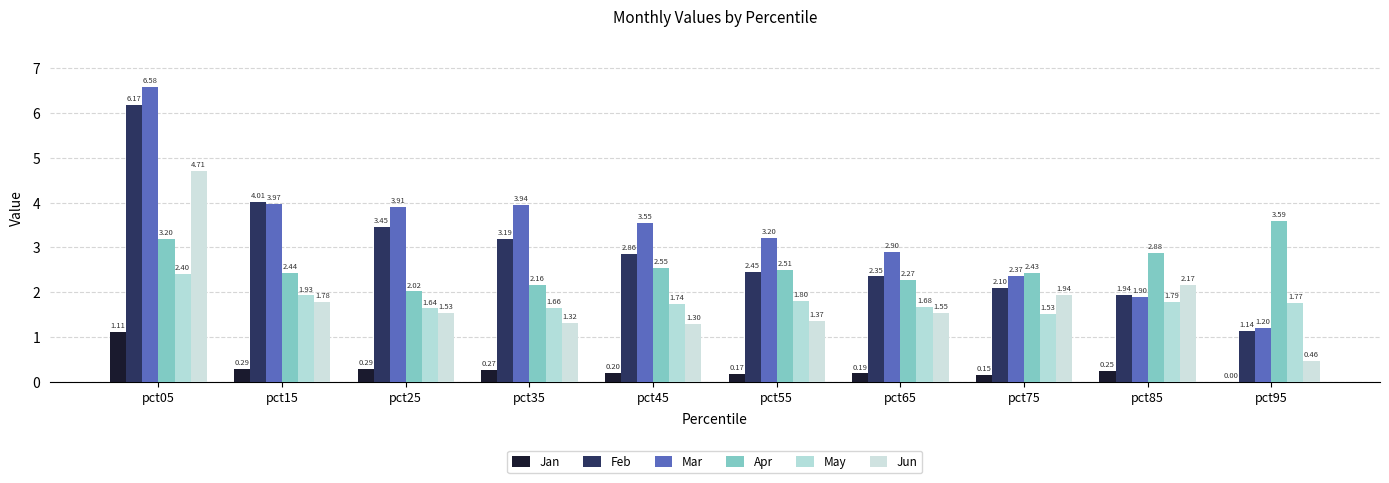

How many groups of bars are there?

10